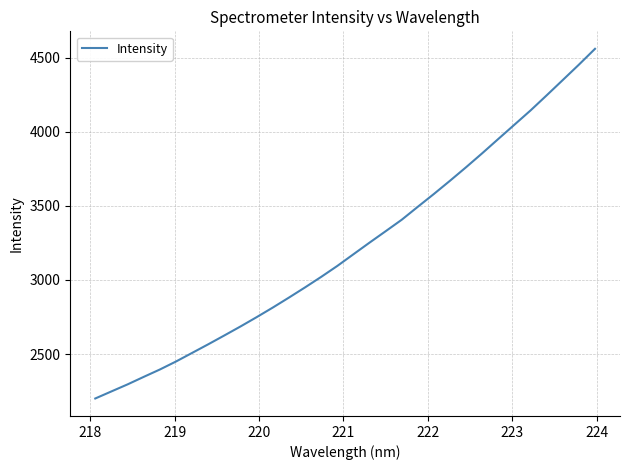

What is the difference between the maximum and minimum values?

2359.7